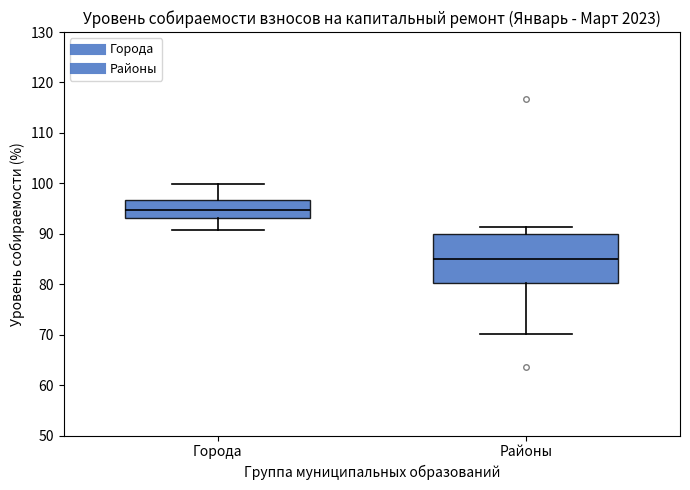

Which box's median line is the highest?

Города